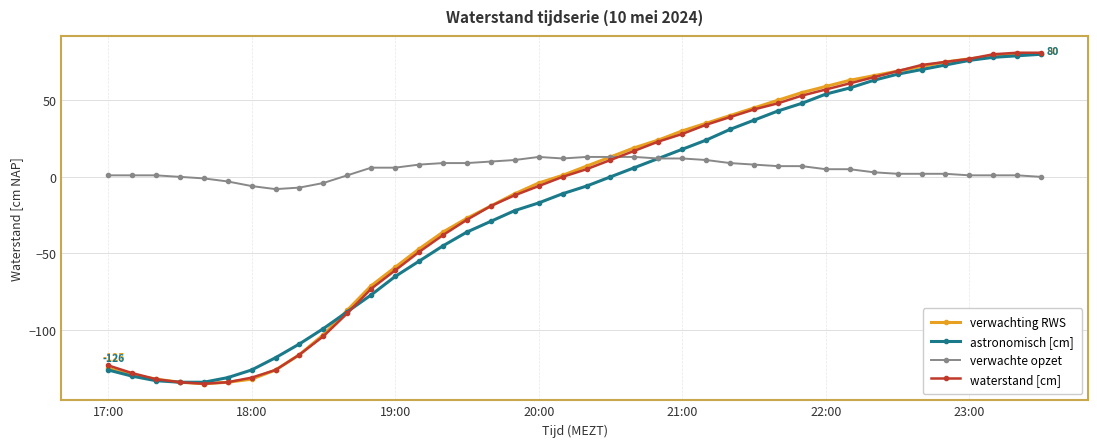

Does the chart display data point markers on the line(s)?

Yes